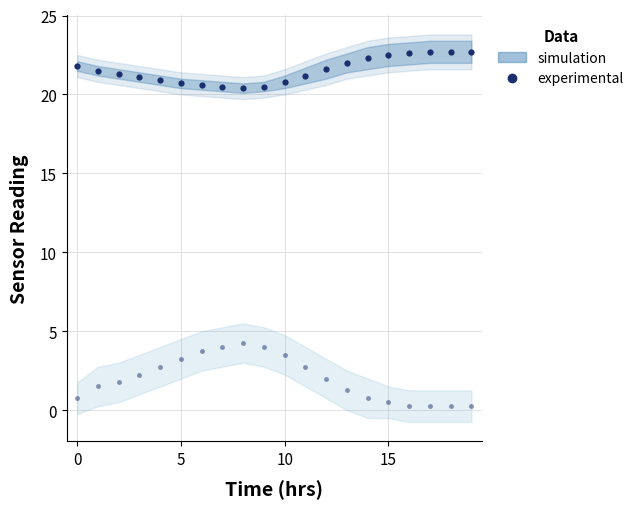

What is the sum of all experimental (humidity) values?

40.0